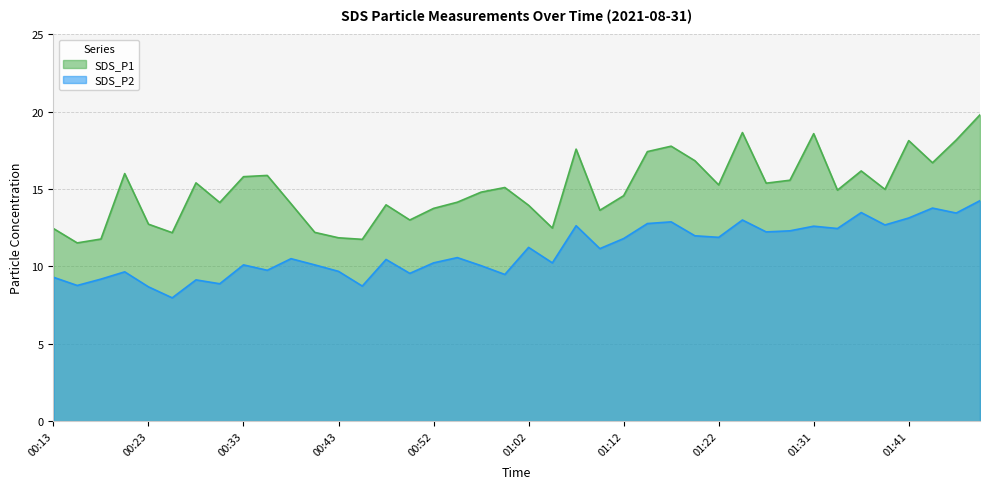

What position from the left is 01:24?

30